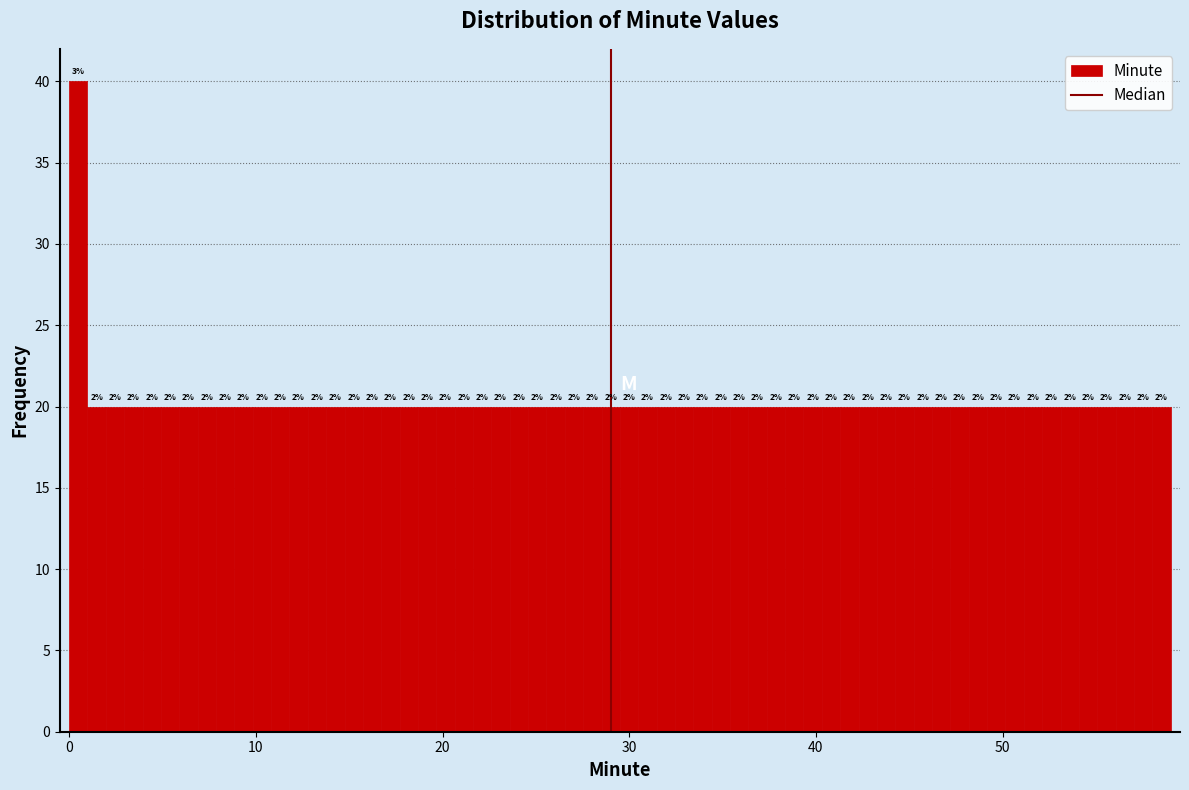

Around what value on the x-axis is the tallest bar? Give the approximate position of its centre, as read against the axis.

0